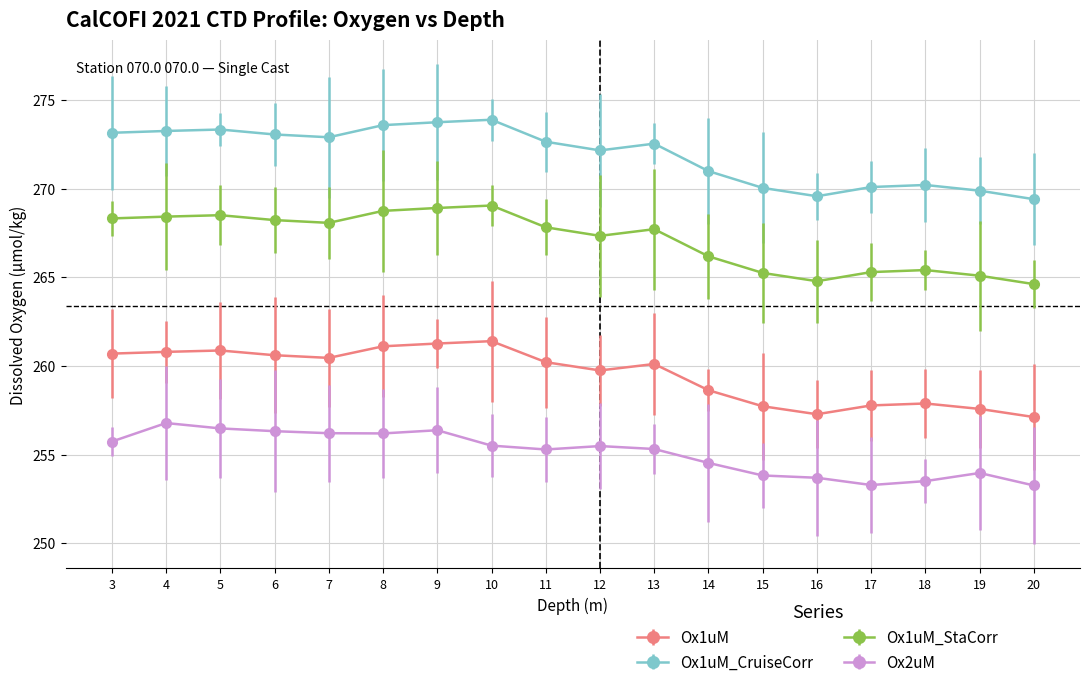

The Ox1uM series shows 257.1 at 20. True or false?

True